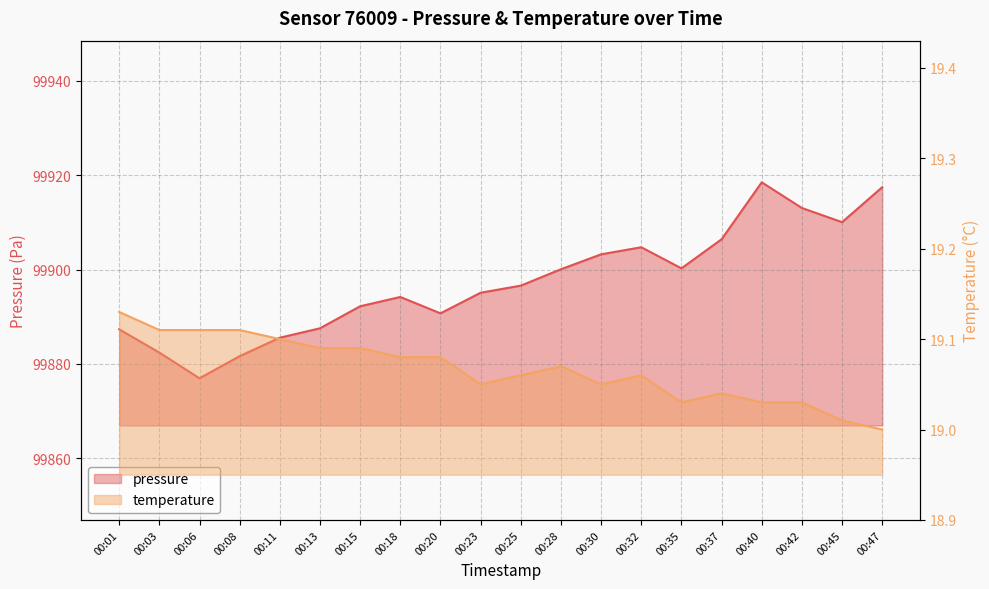

Reading left to right, extract all data points from this chart.

pressure: 00:01=99887.3	00:03=99882.4	00:06=99877.0	00:08=99881.7	00:11=99885.6	00:13=99887.6	00:15=99892.2	00:18=99894.2	00:20=99890.7	00:23=99895.1	00:25=99896.6	00:28=99900.1	00:30=99903.2	00:32=99904.7	00:35=99900.2	00:37=99906.4	00:40=99918.5	00:42=99913.0	00:45=99910.0	00:47=99917.4
temperature: 00:01=19.1	00:03=19.1	00:06=19.1	00:08=19.1	00:11=19.1	00:13=19.1	00:15=19.1	00:18=19.1	00:20=19.1	00:23=19.1	00:25=19.1	00:28=19.1	00:30=19.1	00:32=19.1	00:35=19.0	00:37=19.0	00:40=19.0	00:42=19.0	00:45=19.0	00:47=19.0